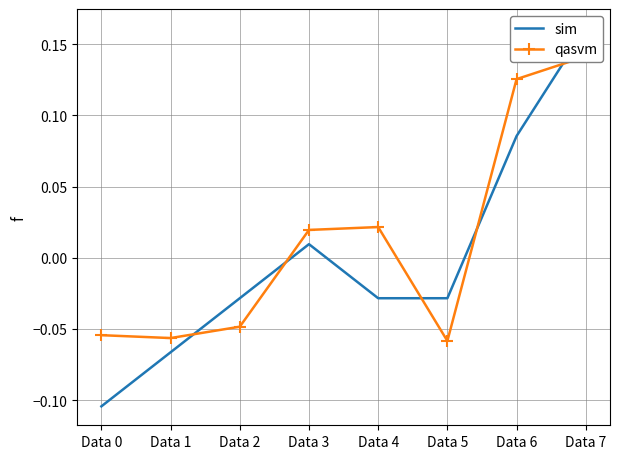

How many lines are shown in the chart?

2